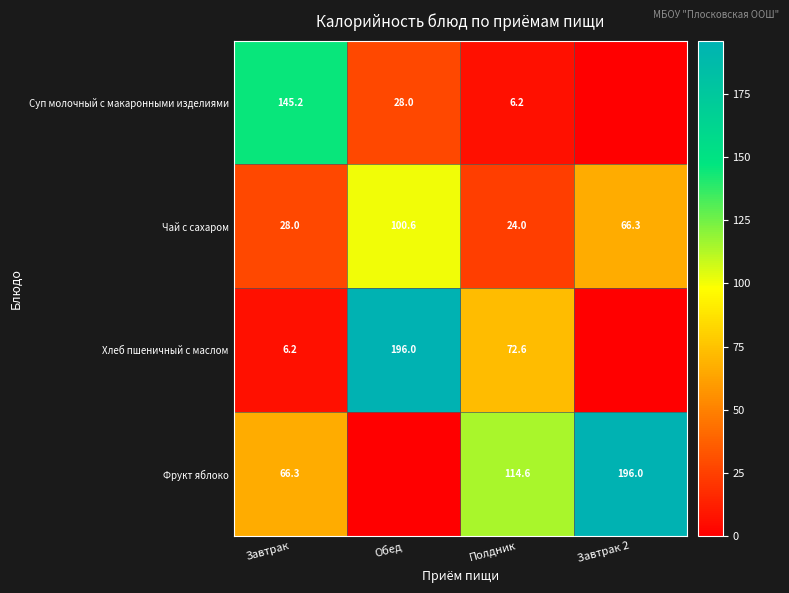

What is the sum of the Хлеб пшеничный с маслом values at Завтрак and Полдник?

78.8